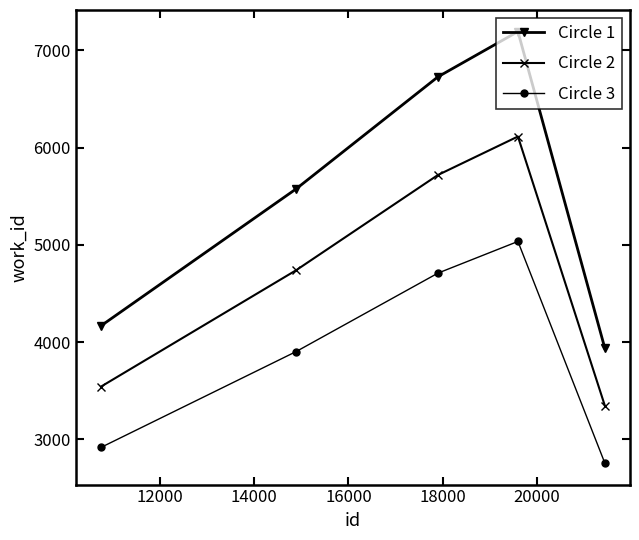

True or false: Circle 3 and Circle 1 intersect in this chart.

False